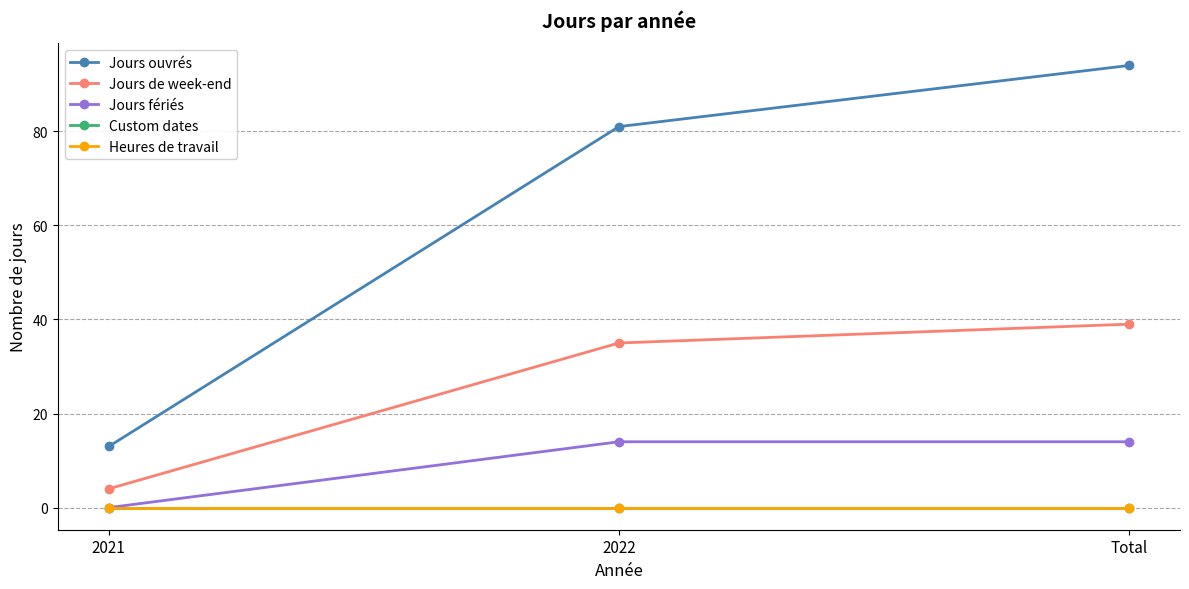

What is the difference between the Jours ouvrés values at 2021 and Total?

81